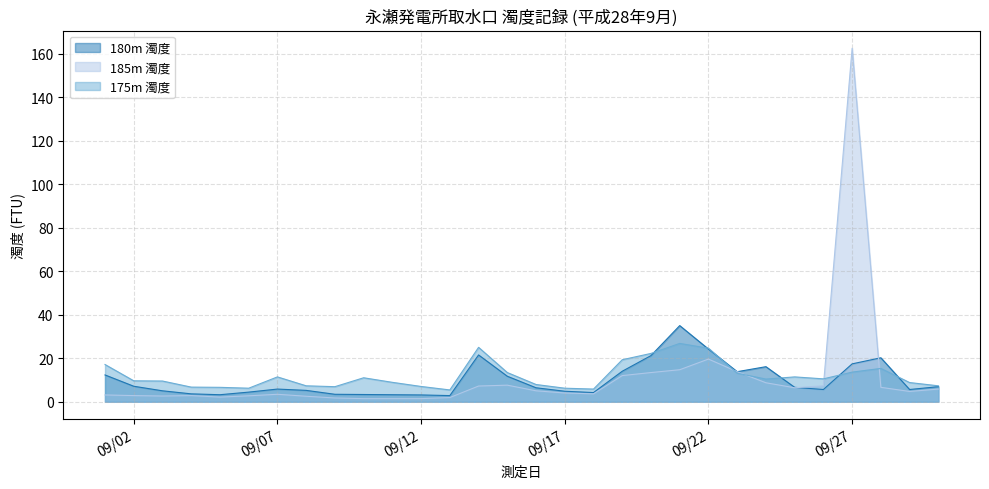

After their last crossing, which series has the higher values: 175m 濁度 or 180m 濁度?

175m 濁度